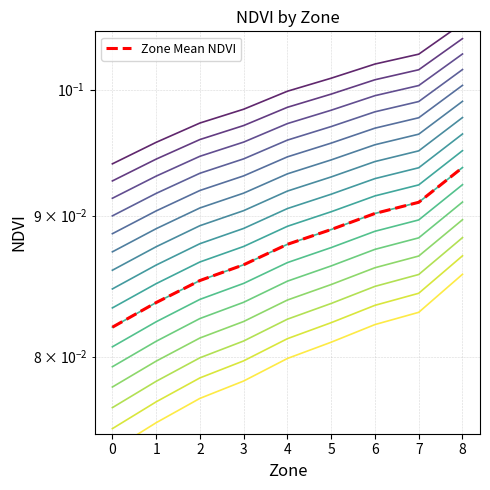

What is the average value?

0.1